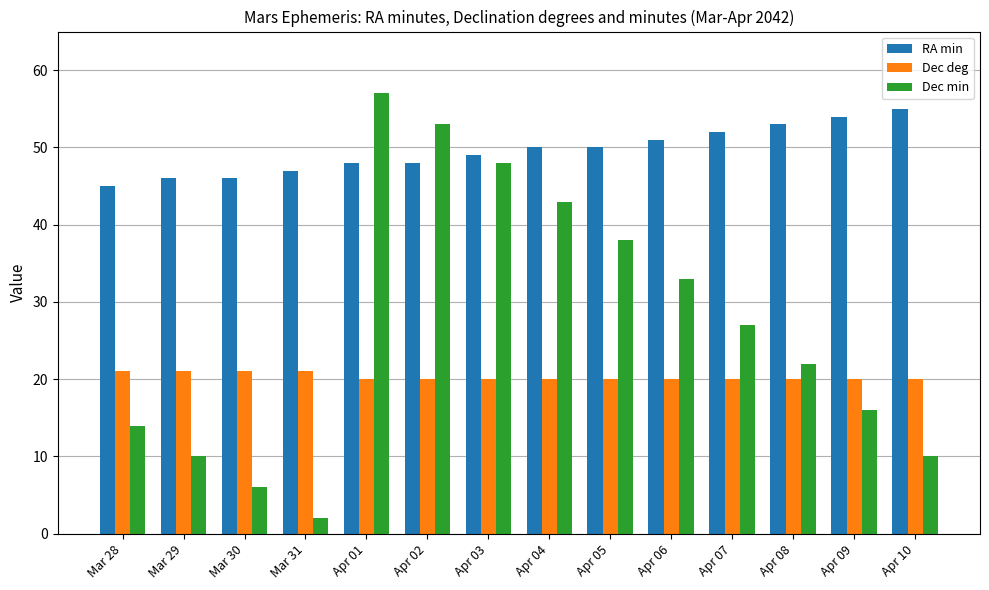

What is the maximum value shown in the chart?

57